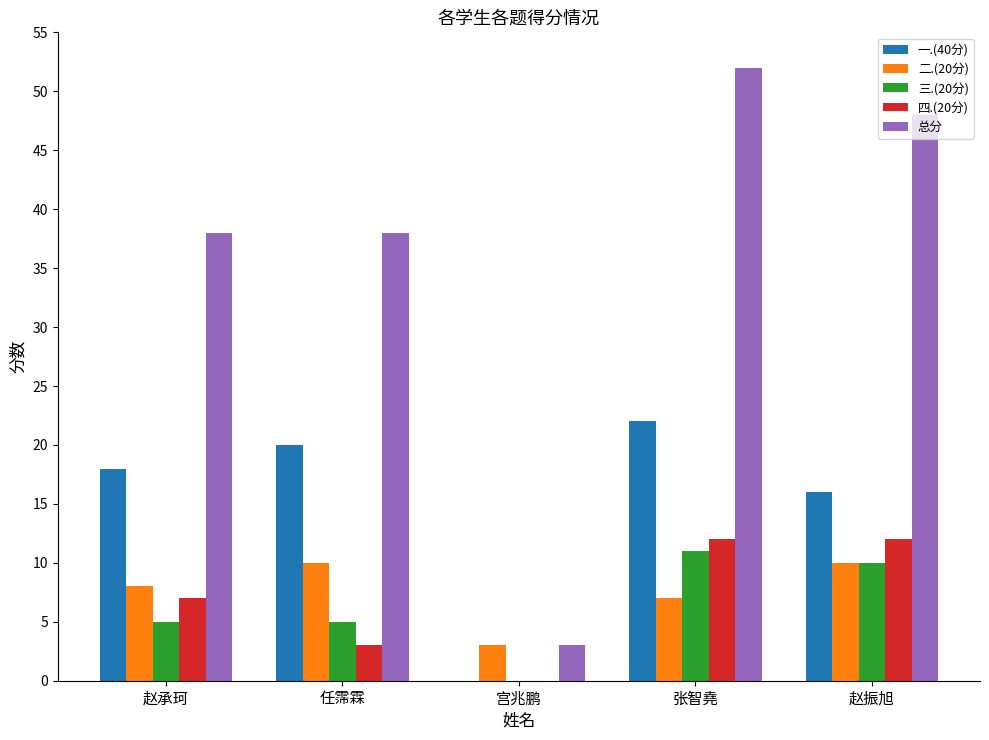

Are the bars grouped side by side (vs. stacked)?

Yes